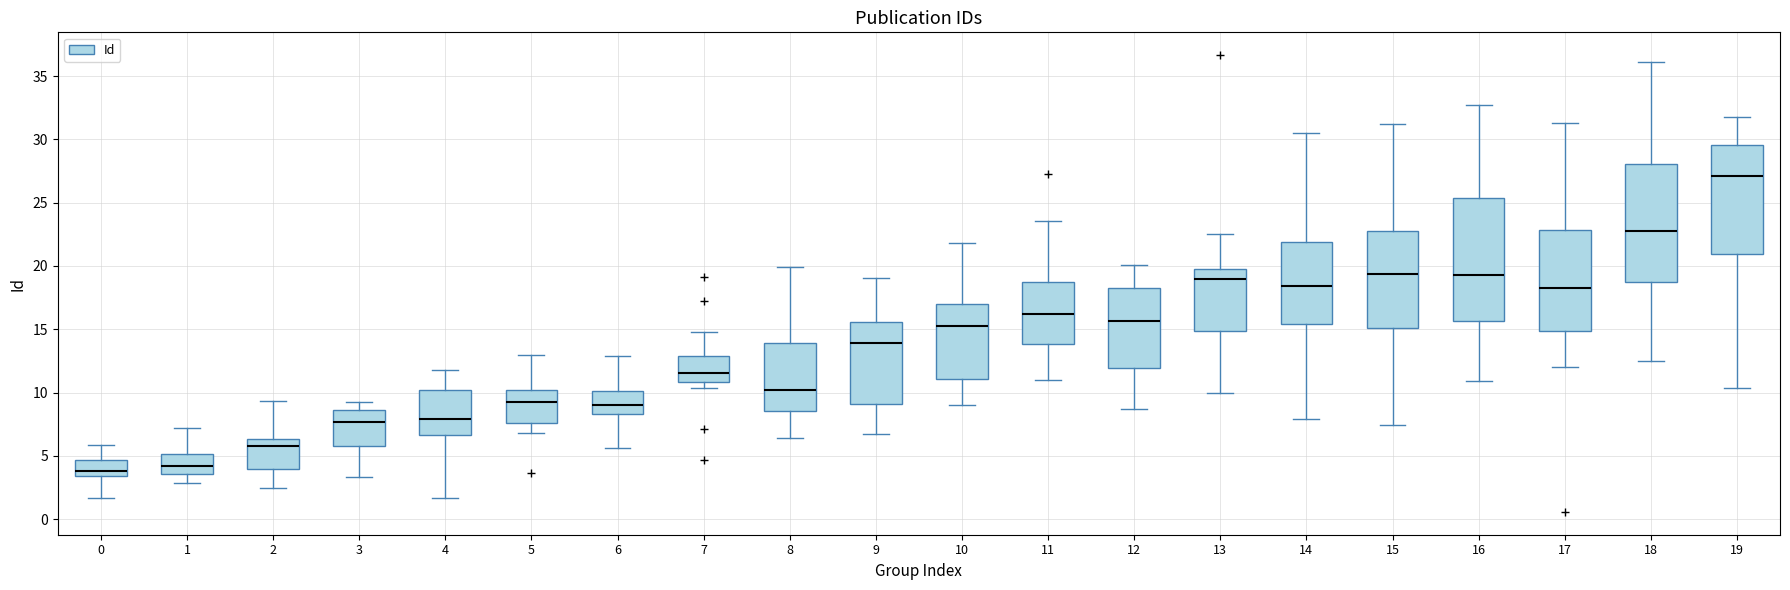

Reading left to right, read every box against the y-axis: the position of its median line, the range the box covers, and the ends of its whiskers. The values are not printed on the chart, so give them approximately, as read against the axis.

0: median 4.0, box 3.5 to 4.5, whiskers 1.5 to 6.0
1: median 4.0, box 3.5 to 5.0, whiskers 3.0 to 7.0
2: median 6.0, box 4.0 to 6.5, whiskers 2.5 to 9.5
3: median 7.5, box 6.0 to 8.5, whiskers 3.5 to 9.0
4: median 8.0, box 6.5 to 10.0, whiskers 1.5 to 12.0
5: median 9.0, box 7.5 to 10.0, whiskers 7.0 to 13.0
6: median 9.0, box 8.5 to 10.0, whiskers 5.5 to 13.0
7: median 11.5, box 11.0 to 13.0, whiskers 10.5 to 15.0
8: median 10.0, box 8.5 to 14.0, whiskers 6.5 to 20.0
9: median 14.0, box 9.0 to 15.5, whiskers 6.5 to 19.0
10: median 15.0, box 11.0 to 17.0, whiskers 9.0 to 22.0
11: median 16.0, box 14.0 to 18.5, whiskers 11.0 to 23.5
12: median 15.5, box 12.0 to 18.5, whiskers 8.5 to 20.0
13: median 19.0, box 15.0 to 19.5, whiskers 10.0 to 22.5
14: median 18.5, box 15.5 to 22.0, whiskers 8.0 to 30.5
15: median 19.5, box 15.0 to 22.5, whiskers 7.5 to 31.0
16: median 19.5, box 15.5 to 25.5, whiskers 11.0 to 32.5
17: median 18.0, box 15.0 to 23.0, whiskers 12.0 to 31.5
18: median 22.5, box 18.5 to 28.0, whiskers 12.5 to 36.0
19: median 27.0, box 21.0 to 29.5, whiskers 10.5 to 31.5